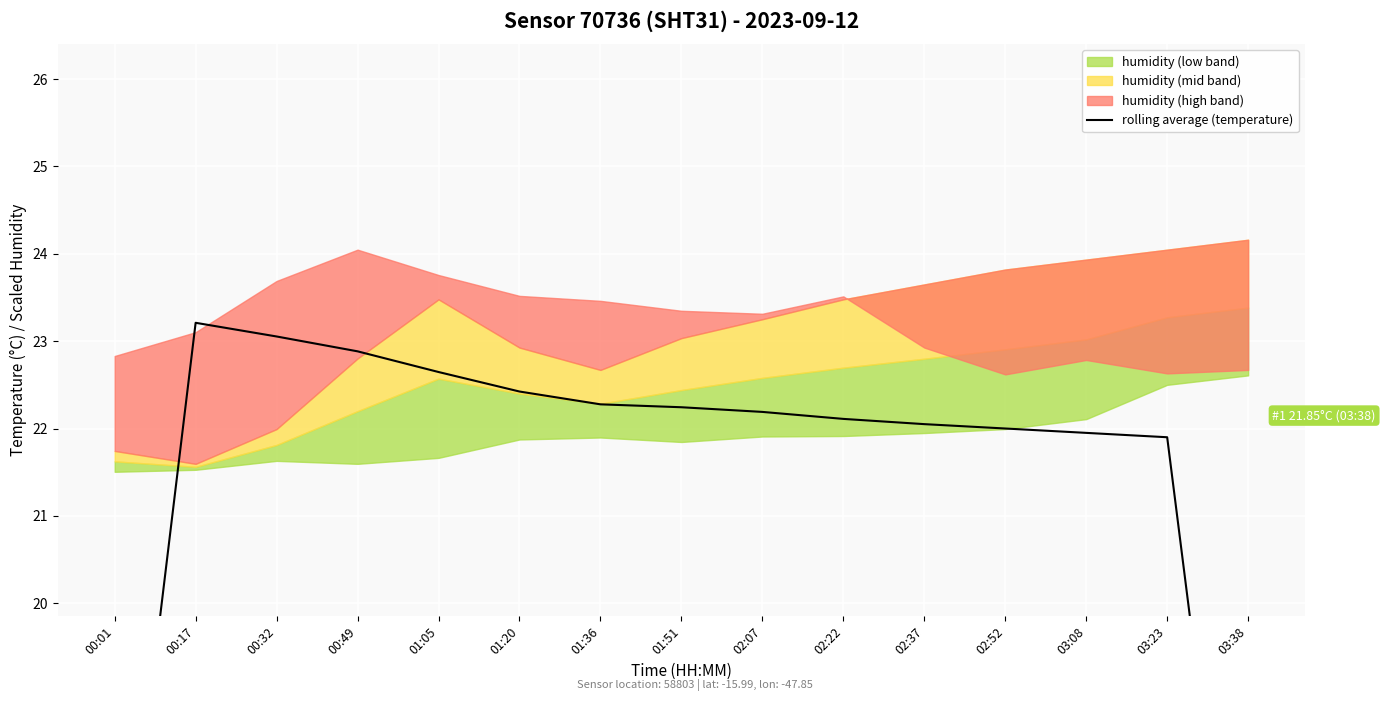

What is the label of the 10th point from the right?

01:20